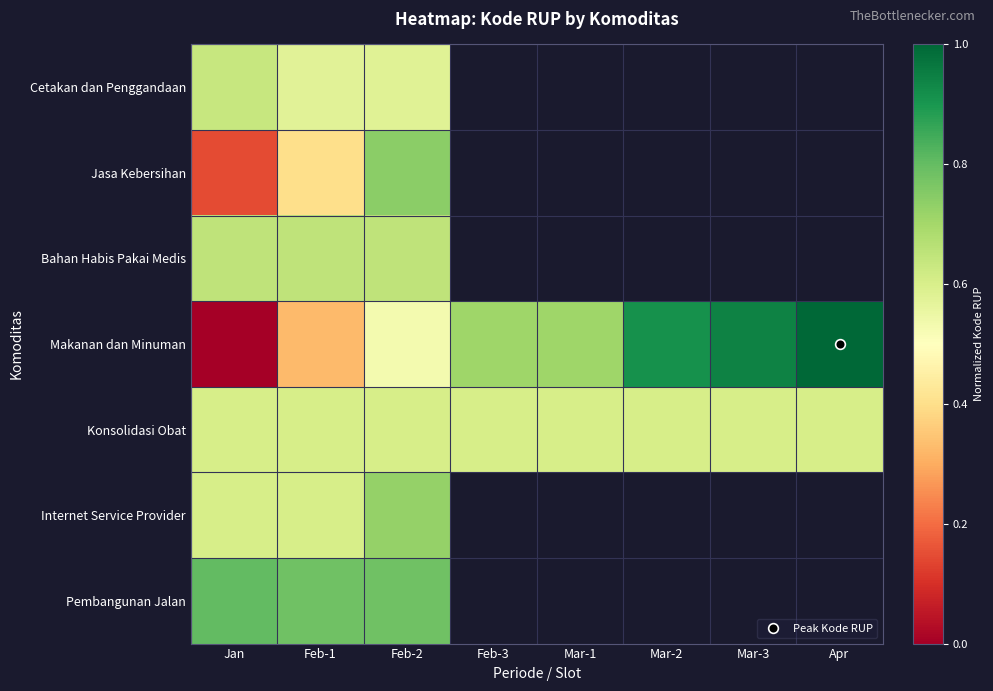

At which category is the sum across all series the highest?

Feb-2